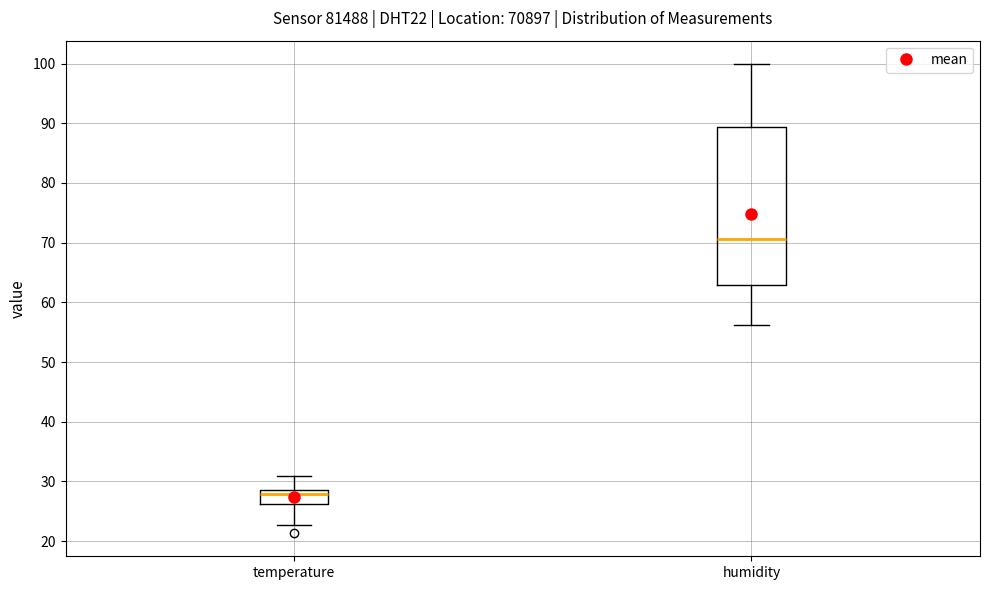

Reading left to right, read every box against the y-axis: the position of its median line, the range the box covers, and the ends of its whiskers. The values are not printed on the chart, so give them approximately, as read against the axis.

temperature: median 28, box 26 to 29, whiskers 23 to 31
humidity: median 71, box 63 to 89, whiskers 56 to 100